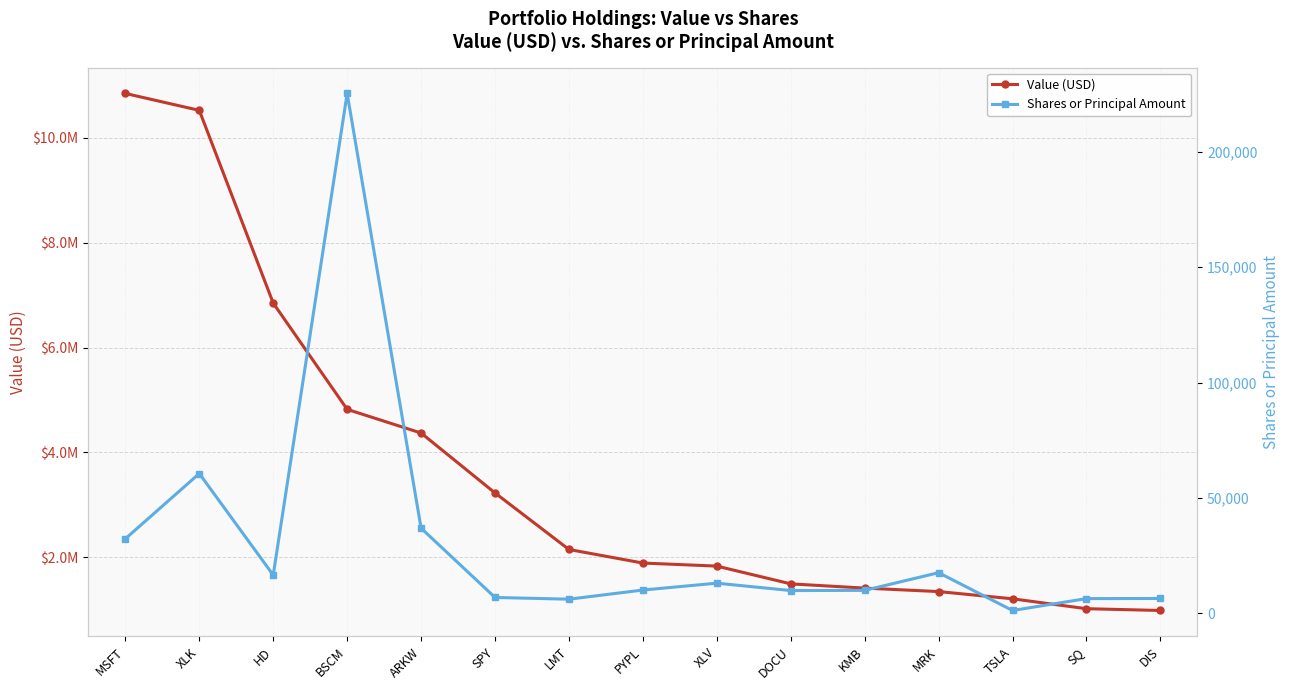

How many series are shown in this chart?

2